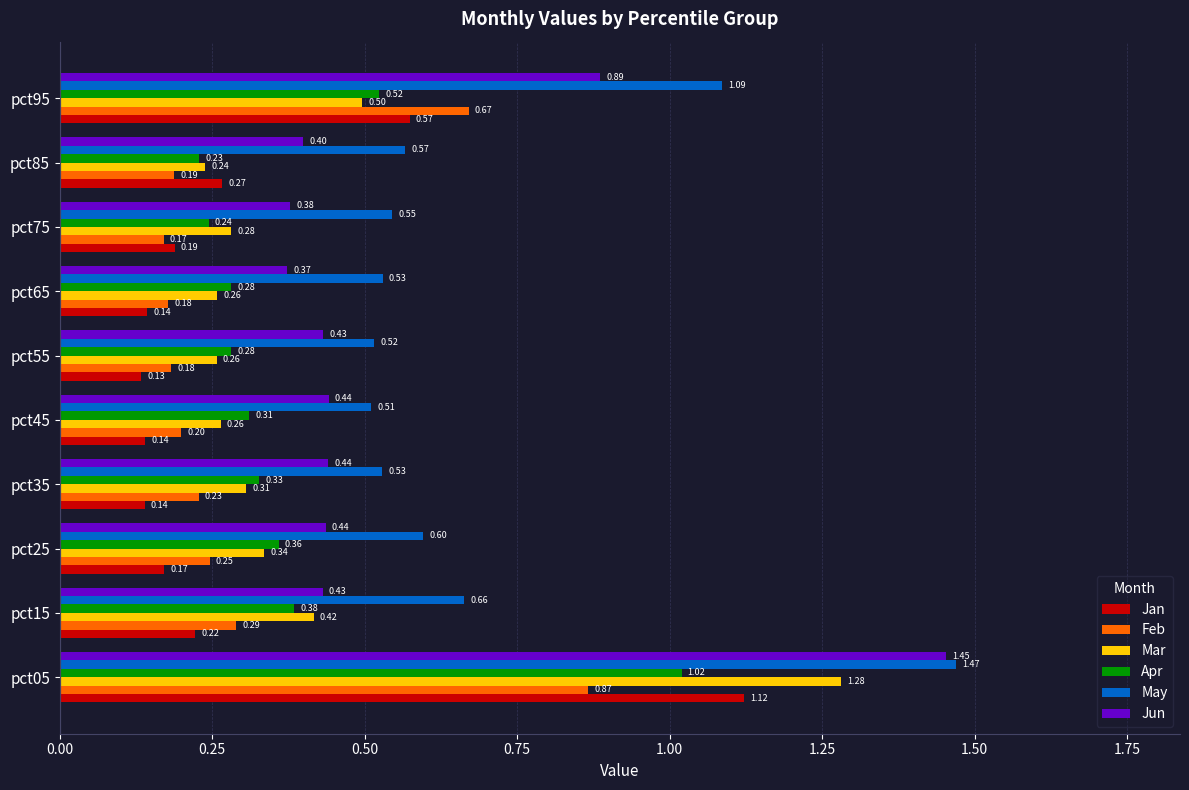

Rank the series at pct75 from lowest to highest value.

Feb, Jan, Apr, Mar, Jun, May